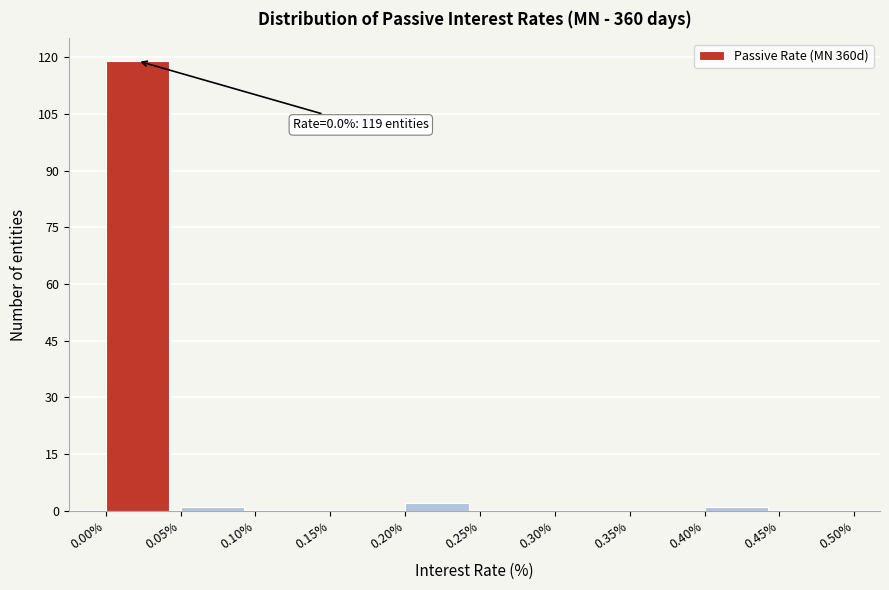

Over which range of the x-axis is the bar tallest?

0.00% to 0.05%